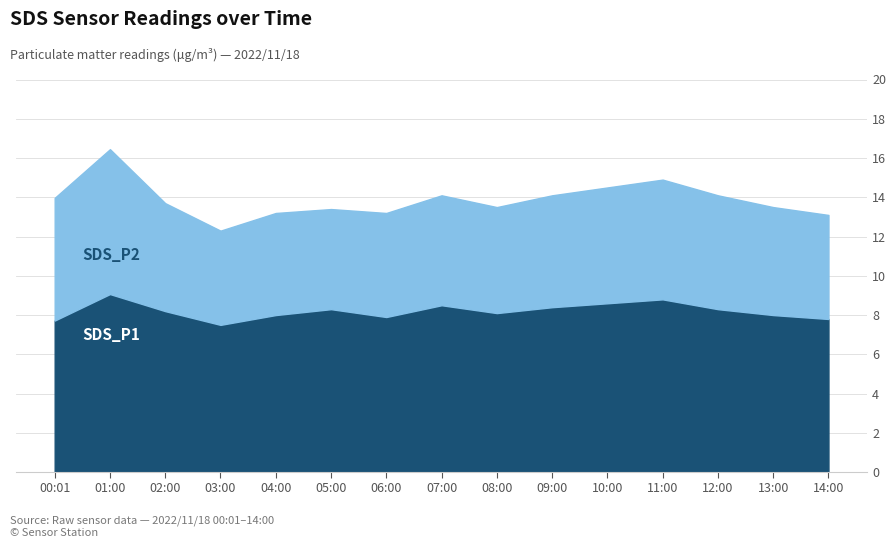

Which series has the widest spread of values?

SDS_P2